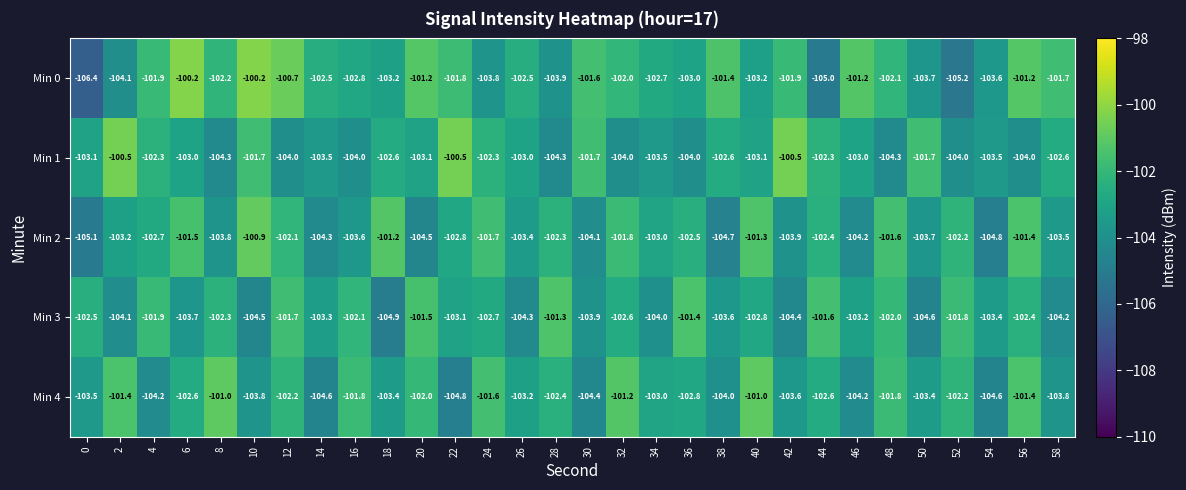

The value of Min 4 at 38 is -104.0. True or false?

True